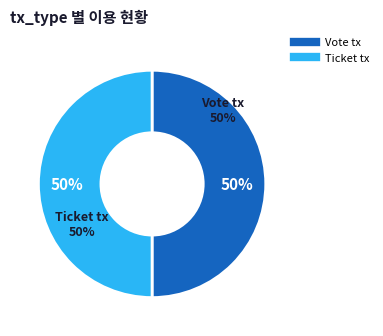

What is the smallest slice in the pie chart?

Ticket tx